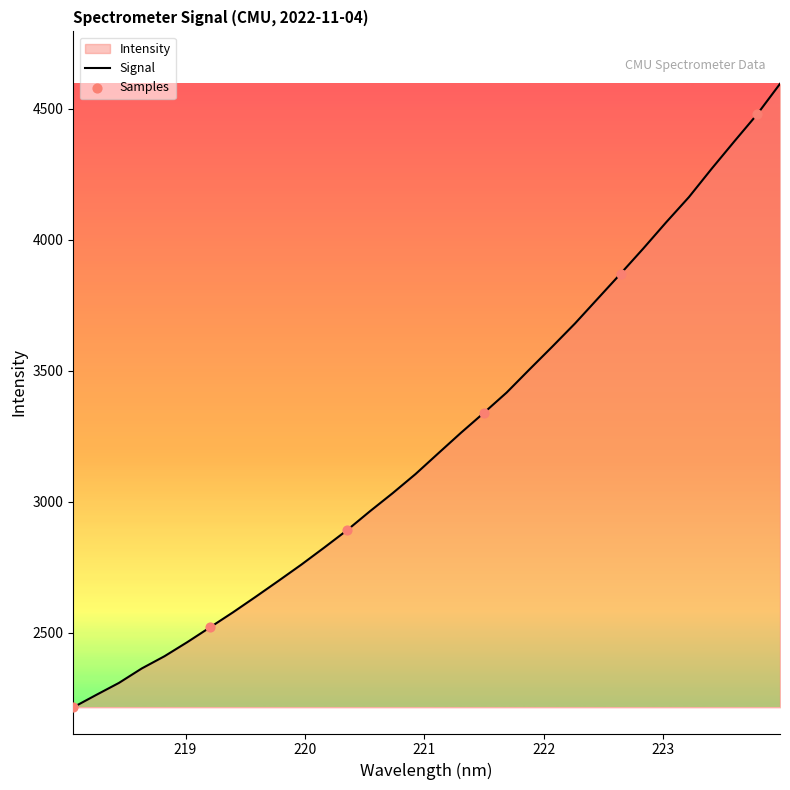

What is the smallest value displayed?

2216.4